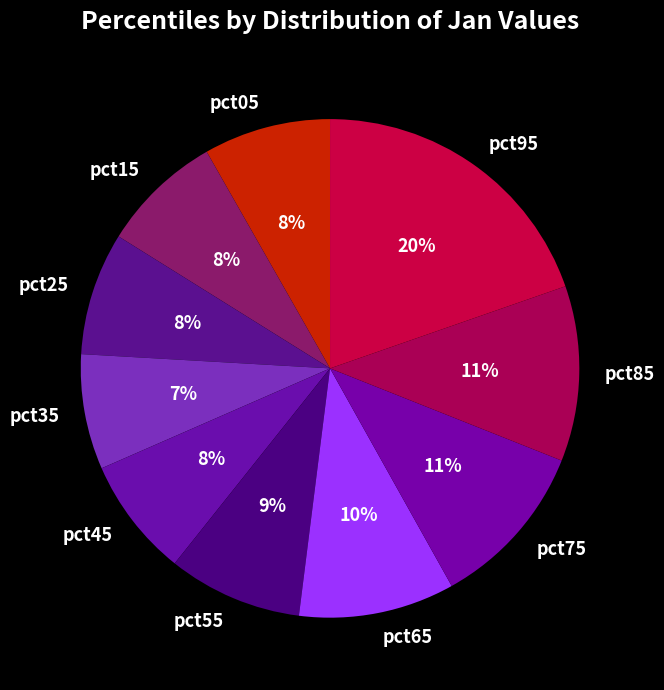

Between pct45 and pct85, which is larger?

pct85